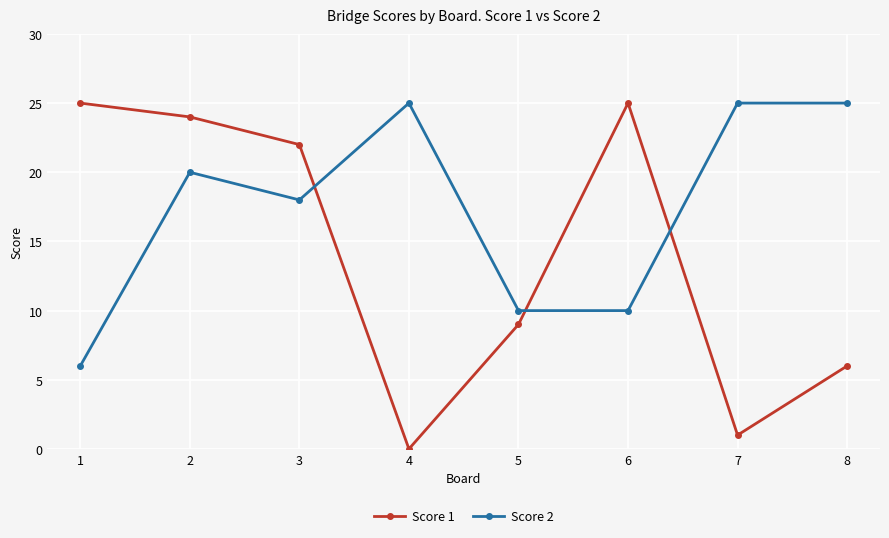

Where does the Score 1 series first go above 22?

1